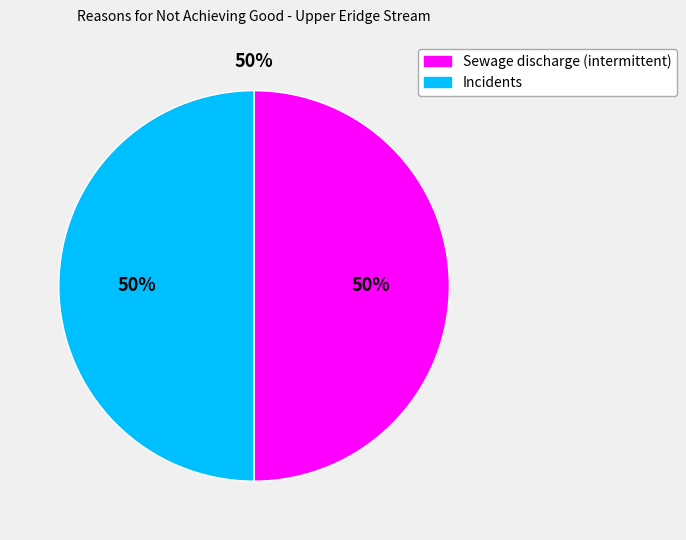

True or false: Incidents accounts for 61% of the total.

False